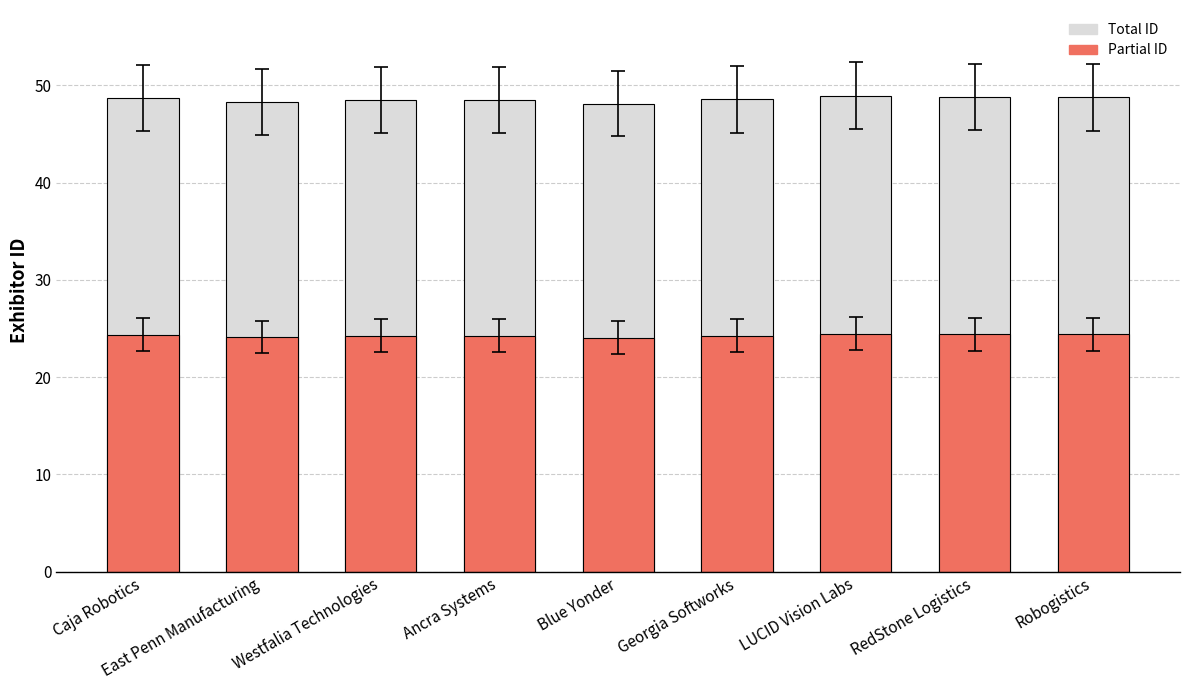

Reading left to right, transcribe all the data shown in this chart.

Total ID: Caja Robotics=48.7	East Penn Manufacturing=48.3	Westfalia Technologies=48.5	Ancra Systems=48.5	Blue Yonder=48.1	Georgia Softworks=48.5	LUCID Vision Labs=48.9	RedStone Logistics=48.8	Robogistics=48.8
Partial ID: Caja Robotics=24.3	East Penn Manufacturing=24.1	Westfalia Technologies=24.2	Ancra Systems=24.2	Blue Yonder=24.1	Georgia Softworks=24.3	LUCID Vision Labs=24.5	RedStone Logistics=24.4	Robogistics=24.4